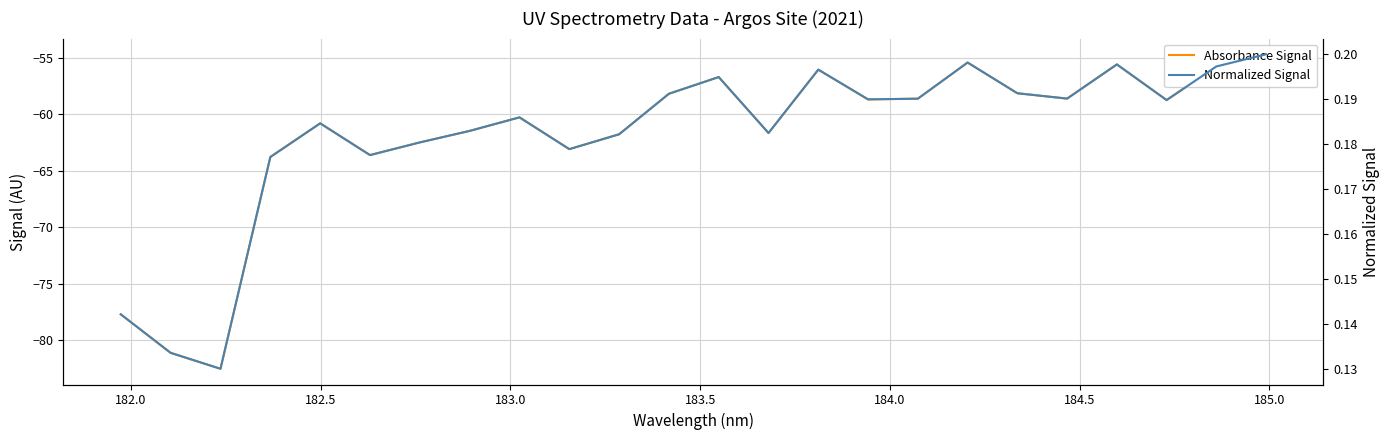

What are all the series names shown in the legend?

Absorbance Signal, Normalized Signal